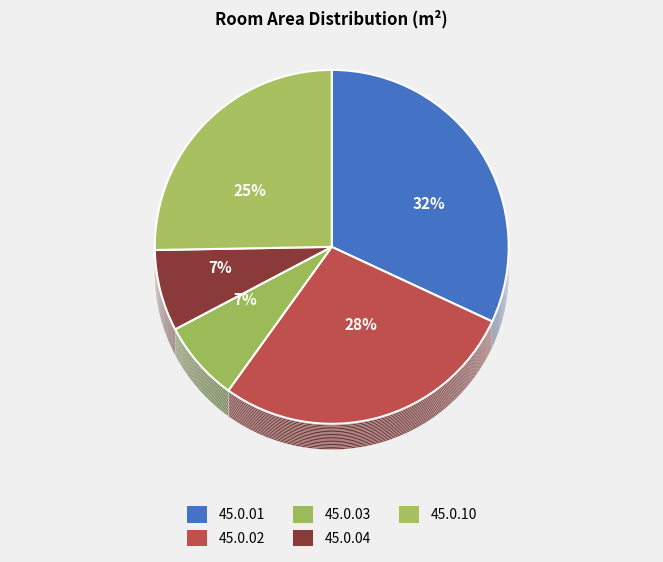

To the nearest percent, what portion does 45.0.03 represent?

7%